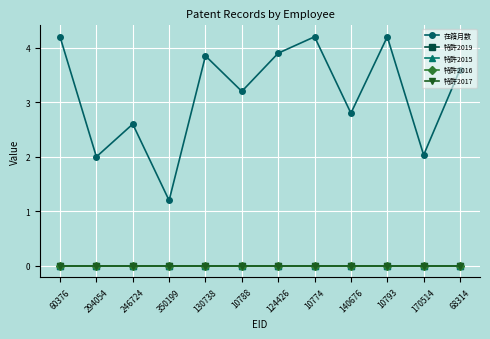

Is the value of 特許2016 at 68314 greater than the value of 在籍月数 at 294054?

No